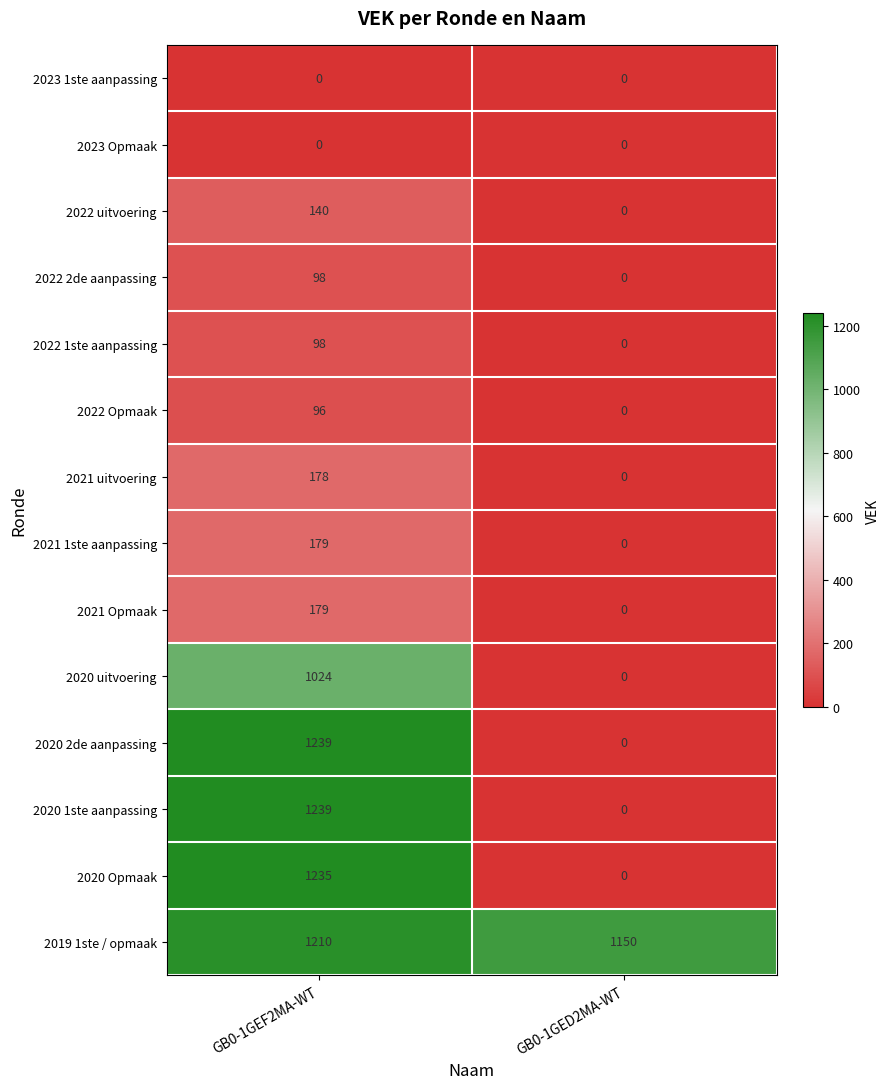

Is it true that 2019 1ste / opmaak equals 1210 at GB0-1GEF2MA-WT?

True